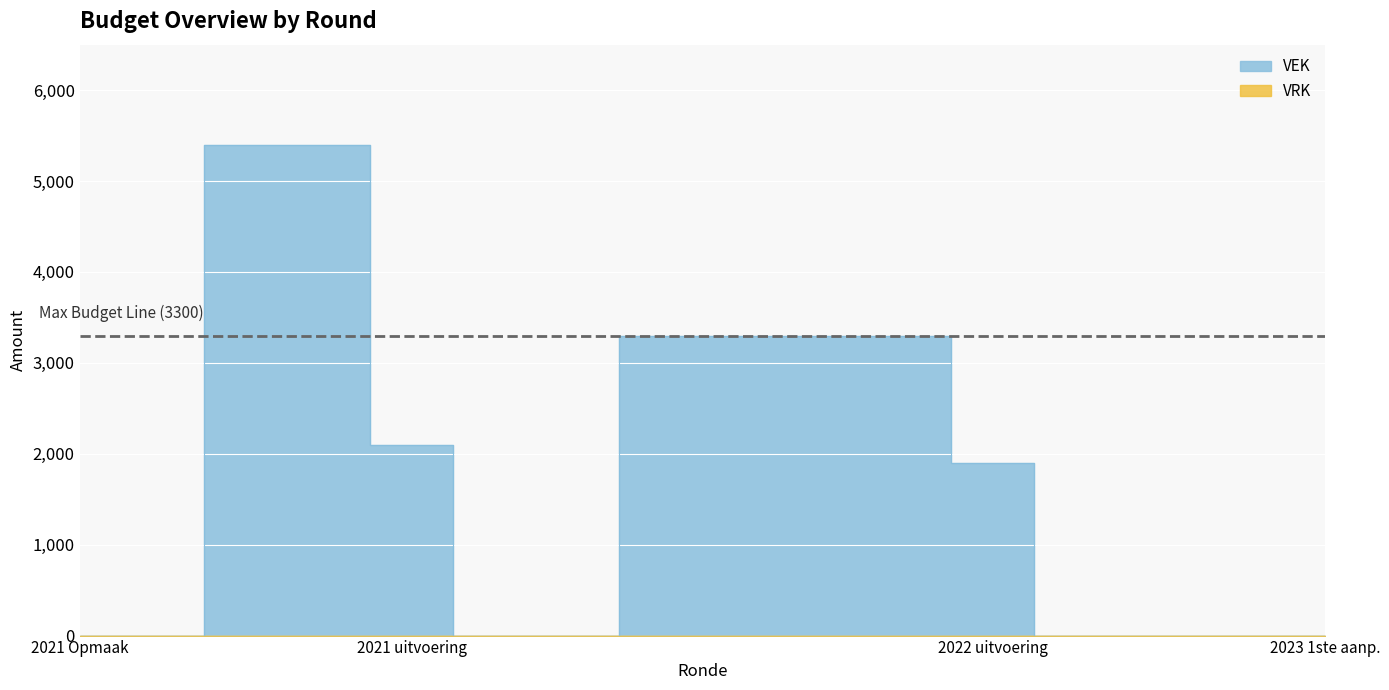

What is the sum of the values at 2022 1ste aanpassing - goedgekeurd and 2023 1ste aanpassing - ontwerp?

3300